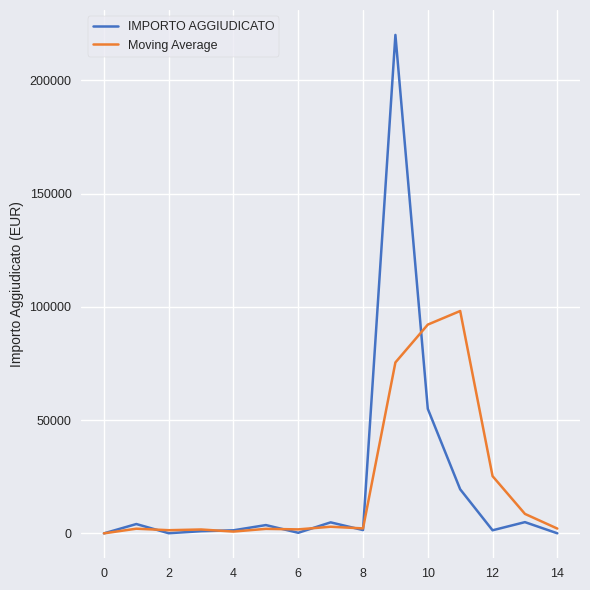

At how many categories does at least one series exceed 50153?

3